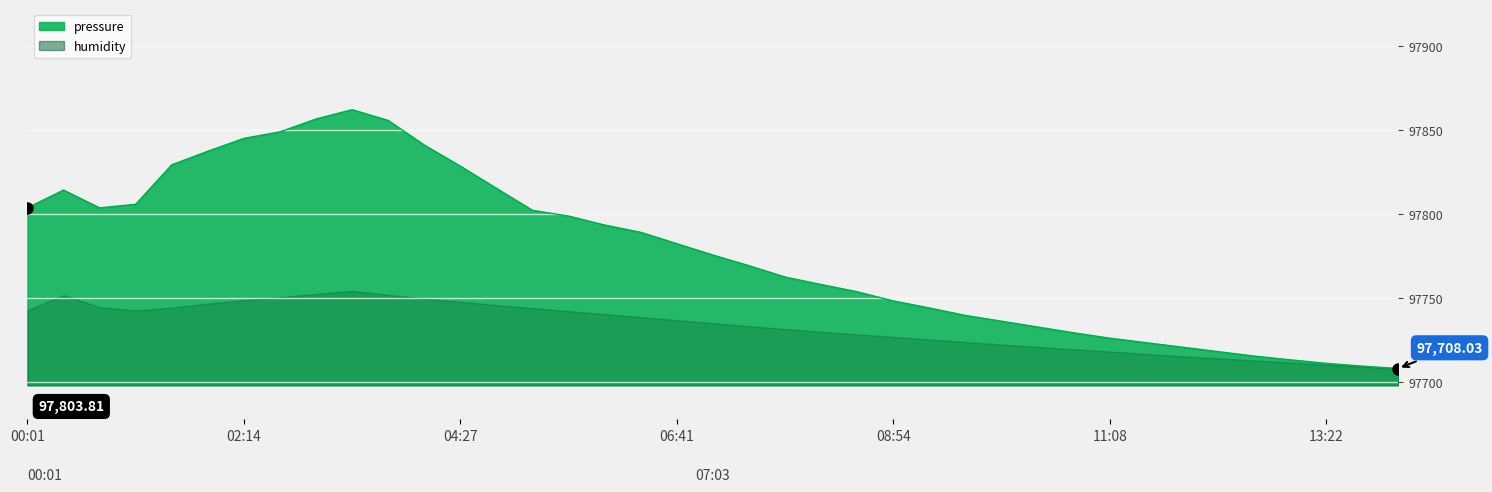

What is the change in value from 04:27 to 14:06?

-120.6